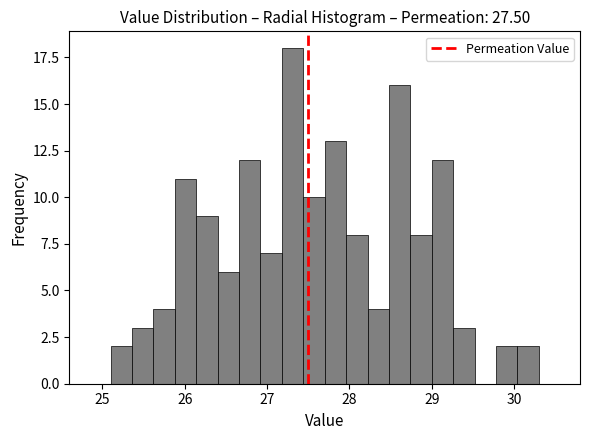

Around what value on the x-axis is the tallest bar? Give the approximate position of its centre, as read against the axis.

27.3